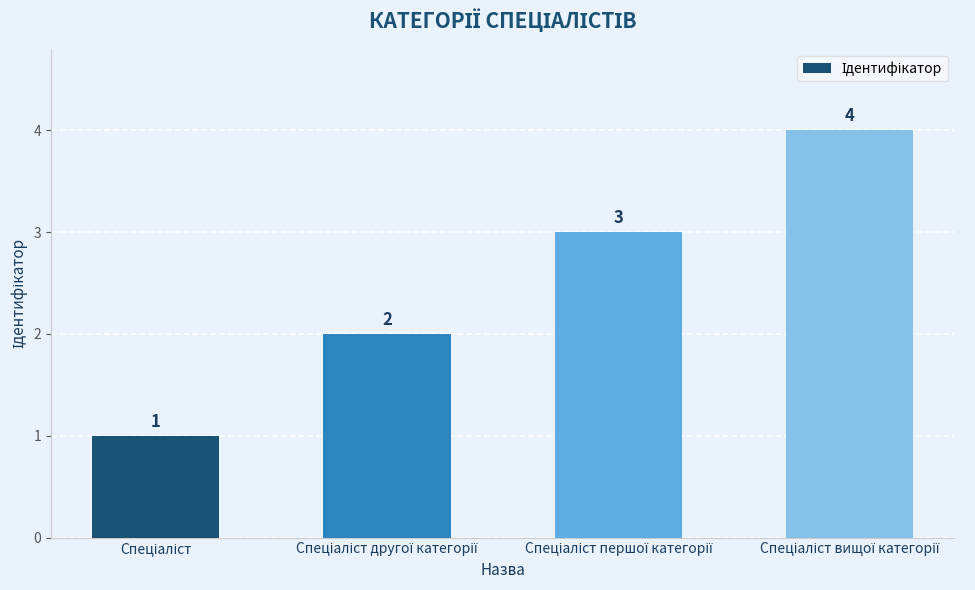

What is the greatest value displayed?

4